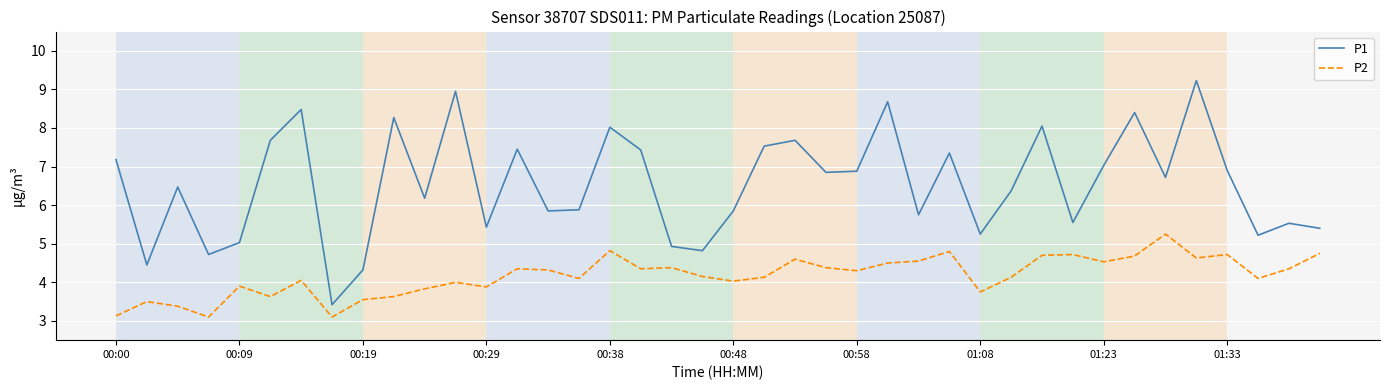

Which series has the largest total across all categories?

P1